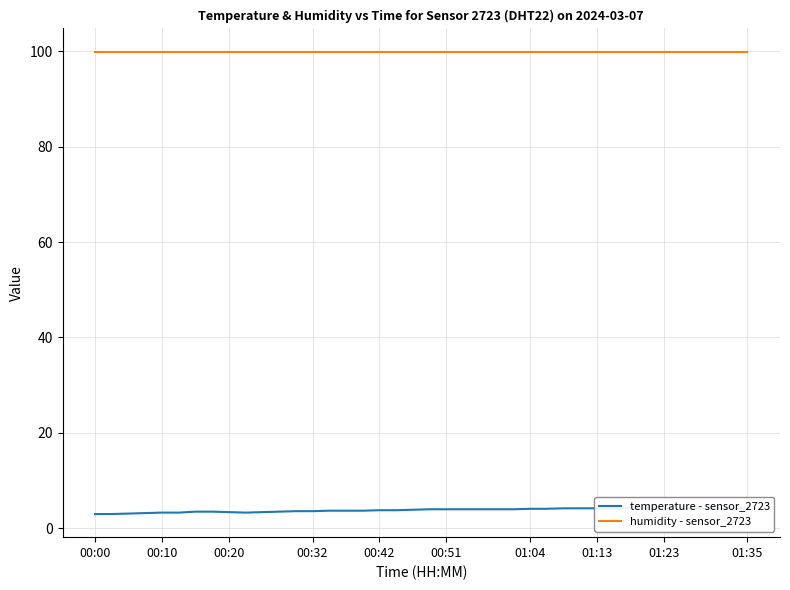

Rank the series by their maximum value, from highest to lowest.

humidity - sensor_2723, temperature - sensor_2723